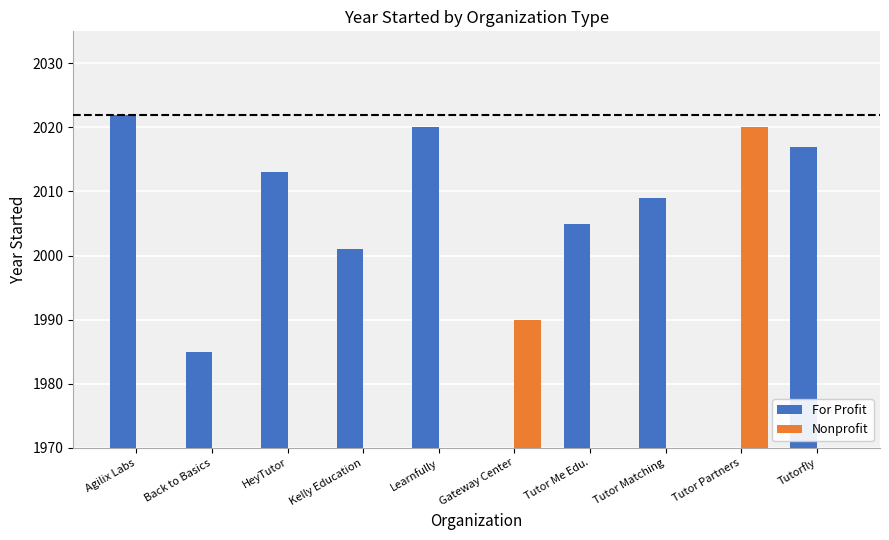

Does the chart contain any negative values?

No